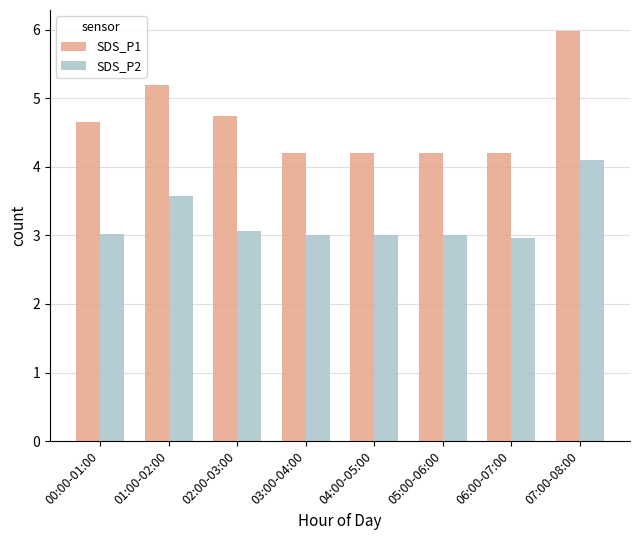

How many bars are there in each group?

2